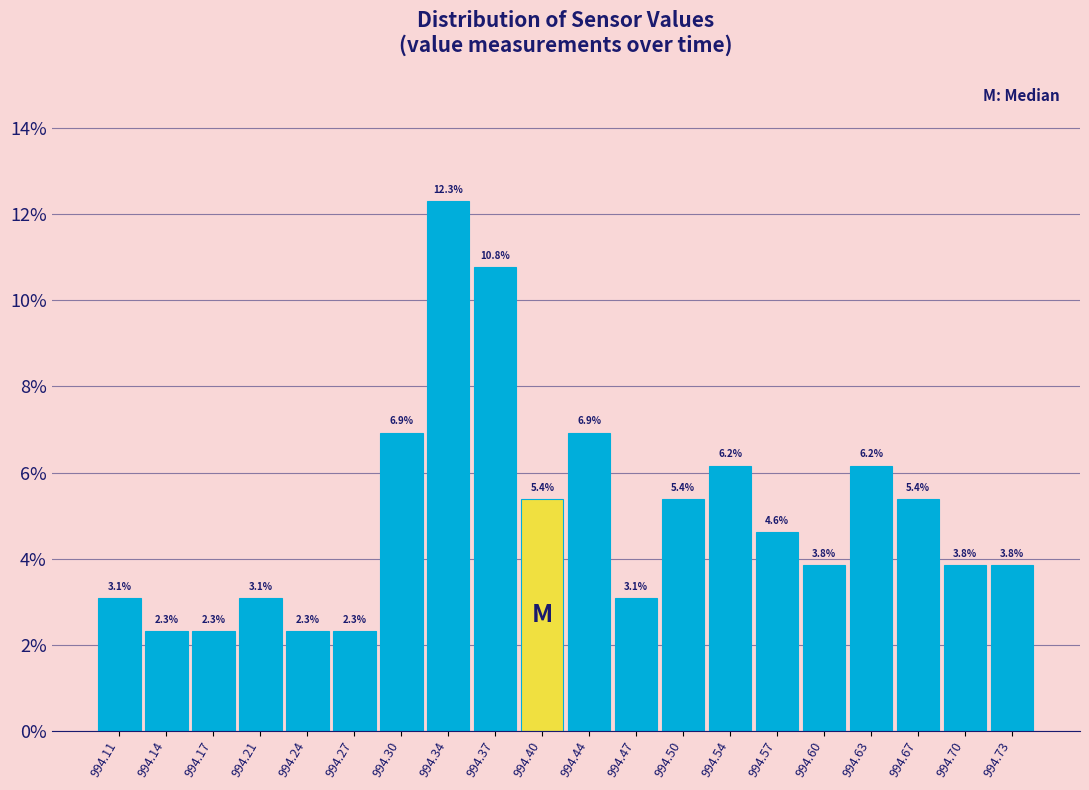

Reading left to right, list every bar in this chart as the range it spans on the x-axis followed by its height. The bar edges are not printed on the chart, so give them approximately, as read against the axis.

994.090 to 994.123: 3.1
994.123 to 994.156: 2.3
994.156 to 994.189: 2.3
994.189 to 994.222: 3.1
994.222 to 994.255: 2.3
994.255 to 994.288: 2.3
994.288 to 994.321: 6.9
994.321 to 994.354: 12.3
994.354 to 994.387: 10.8
994.387 to 994.420: 5.4
994.420 to 994.453: 6.9
994.453 to 994.486: 3.1
994.486 to 994.519: 5.4
994.519 to 994.552: 6.2
994.552 to 994.585: 4.6
994.585 to 994.618: 3.8
994.618 to 994.651: 6.2
994.651 to 994.684: 5.4
994.684 to 994.717: 3.8
994.717 to 994.750: 3.8